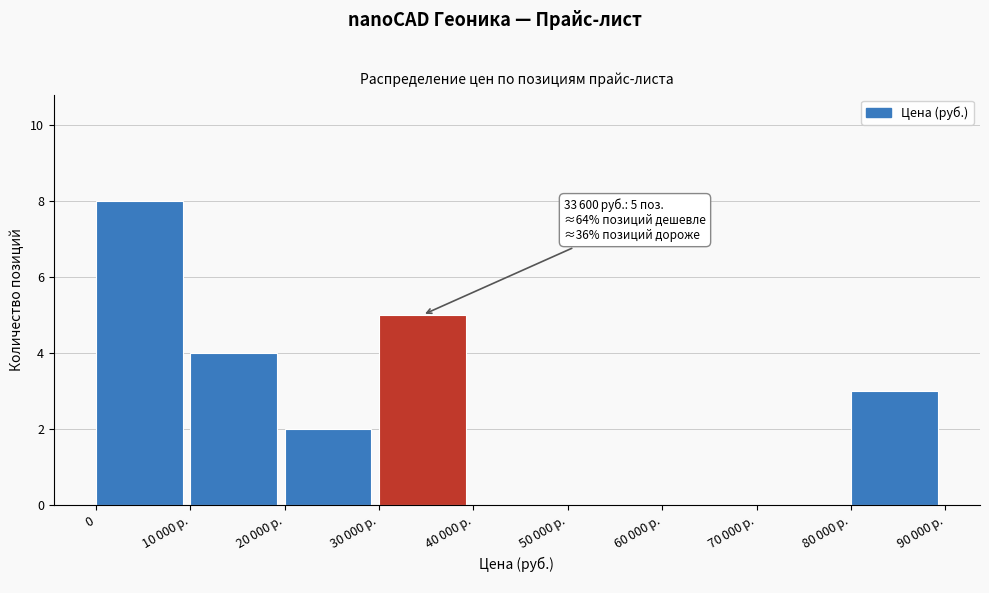

What is the sum of all values?

22